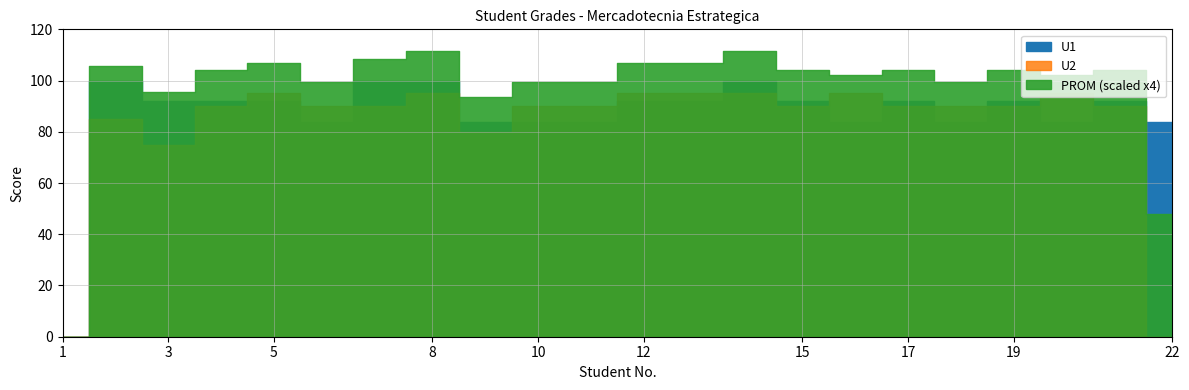

How many positive values does the U2 series have?

20